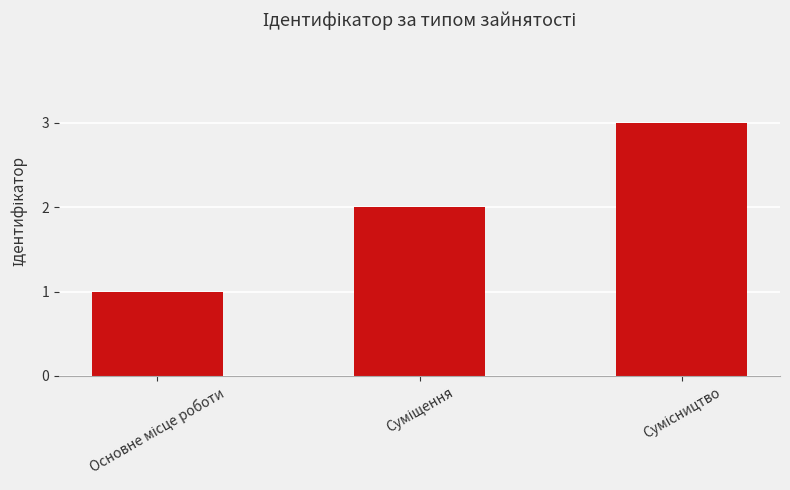

What is the sum of all values?

6